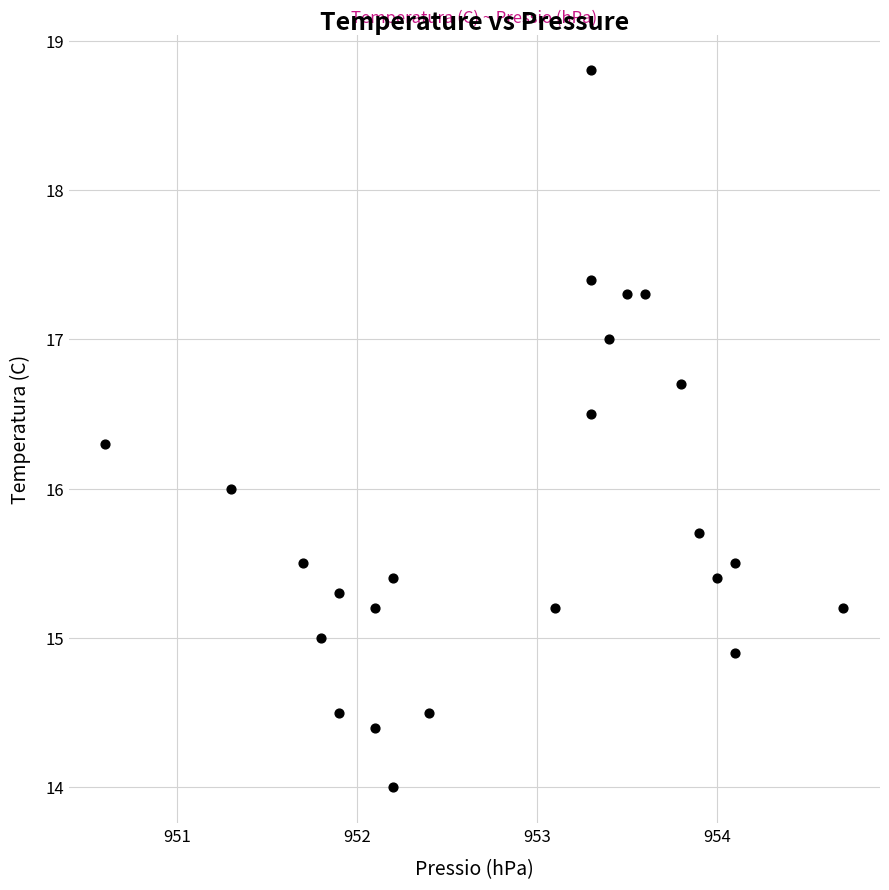

What is the range of X values (max minus min)?

4.1